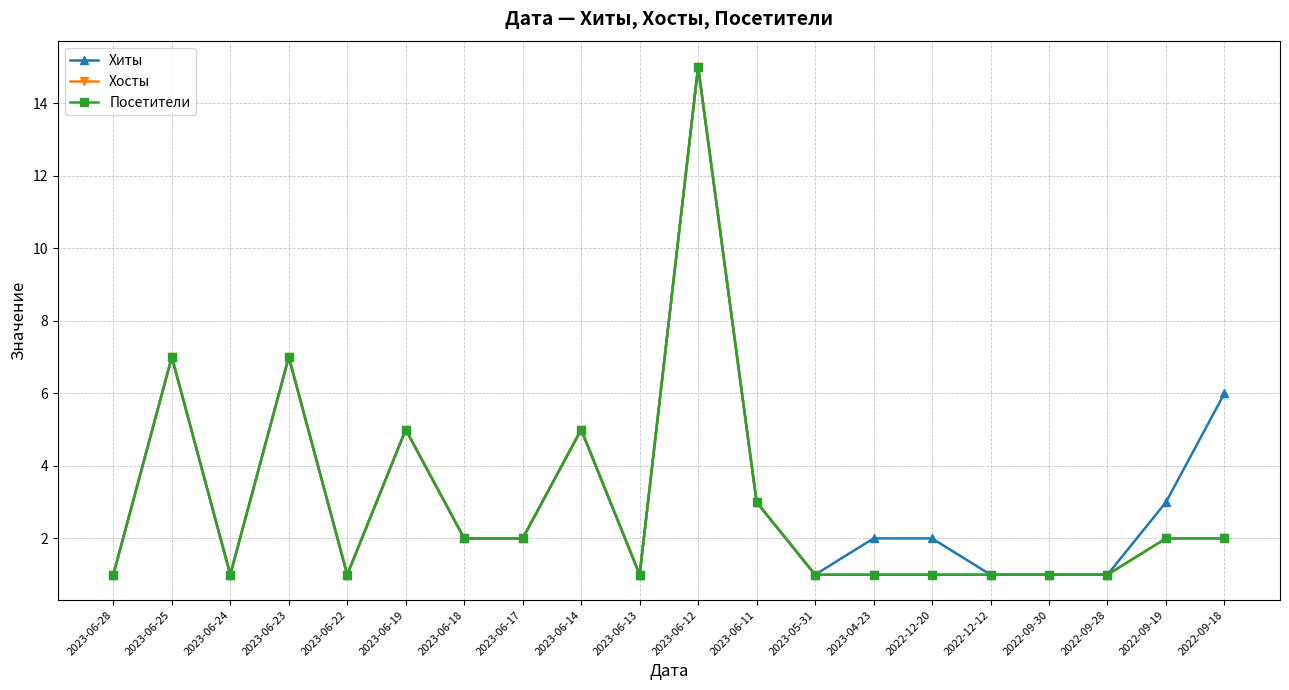

Is this an area chart (filled region under the line)?

No